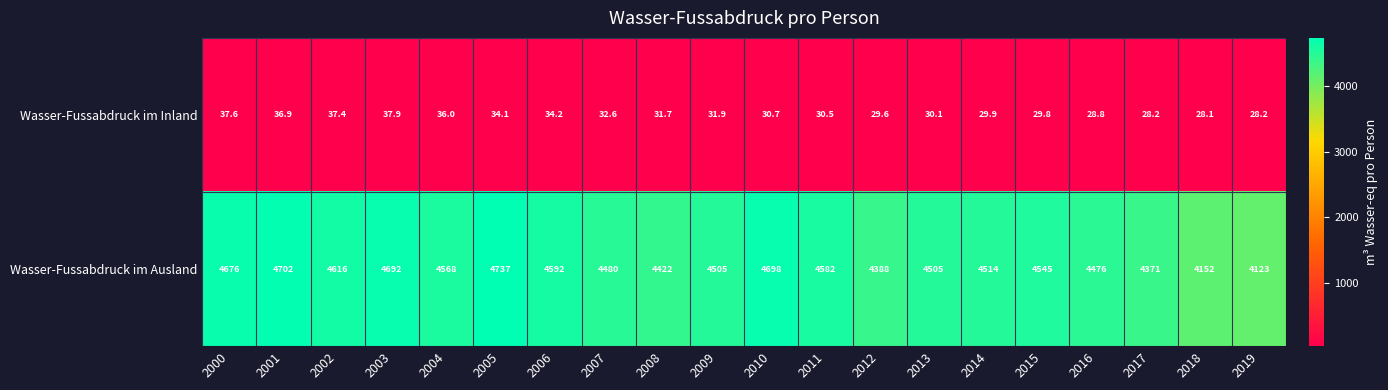

At how many categories does at least one series exceed 2733?

20